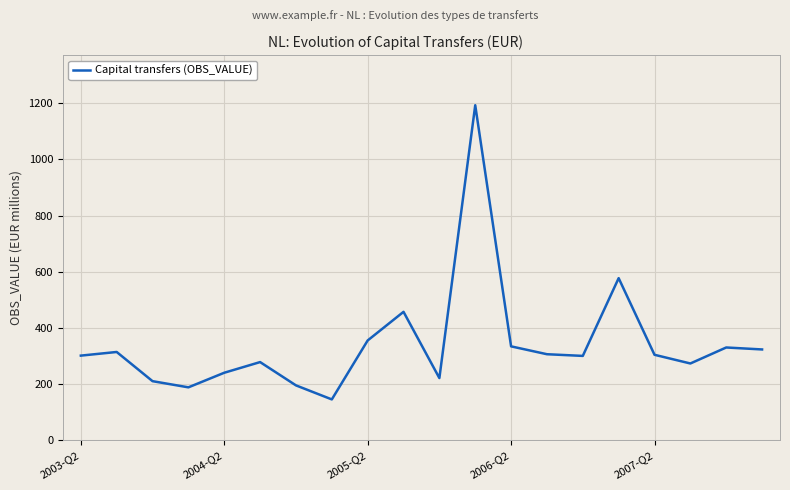

What is the maximum value shown in the chart?

1193